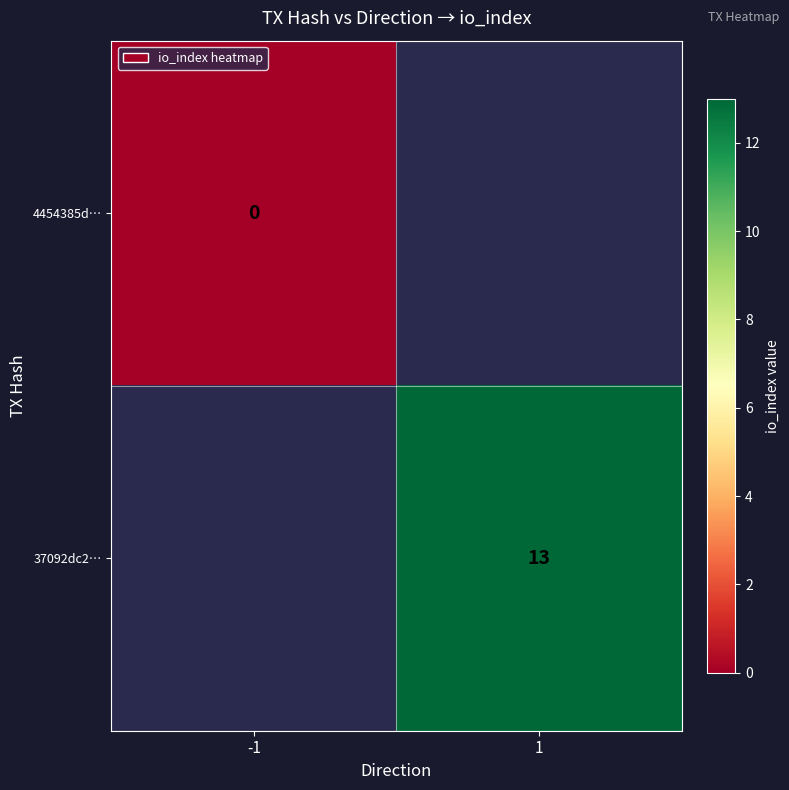

Is it true that 37092dc2… equals 13 at 1?

True